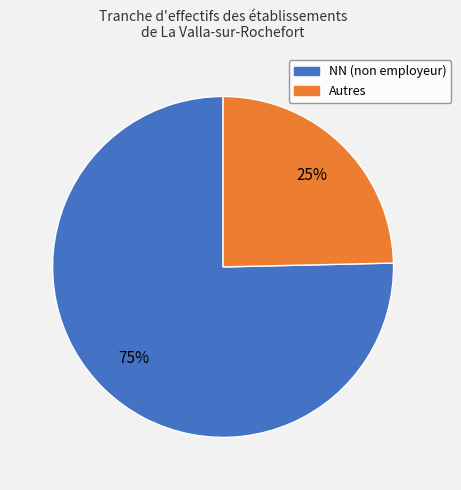

Does any single category account for the majority?

Yes